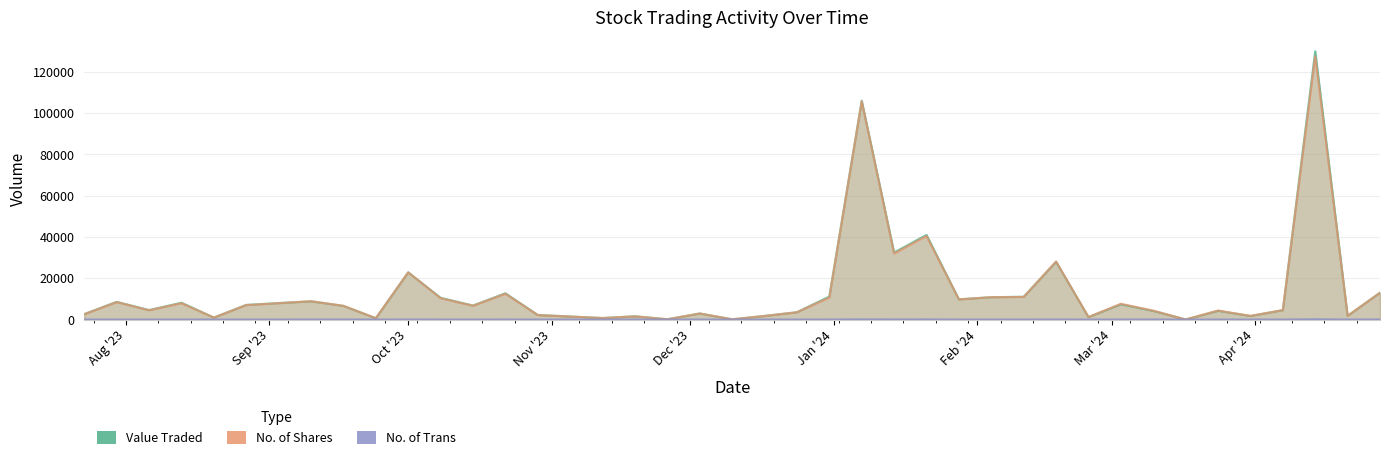

Which series has the largest range (max minus min)?

Value Traded